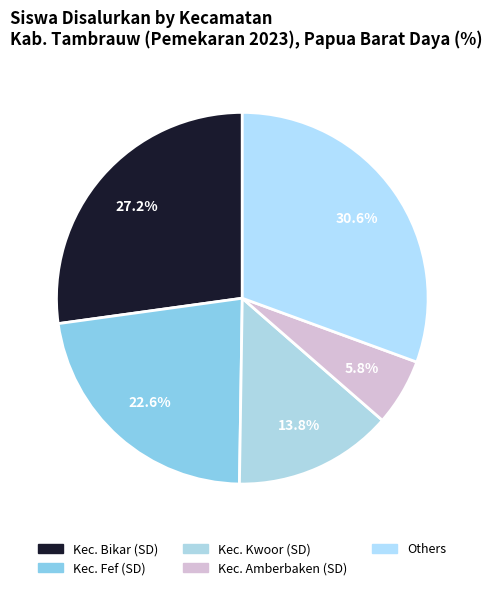

How many slices are in this pie chart?

5